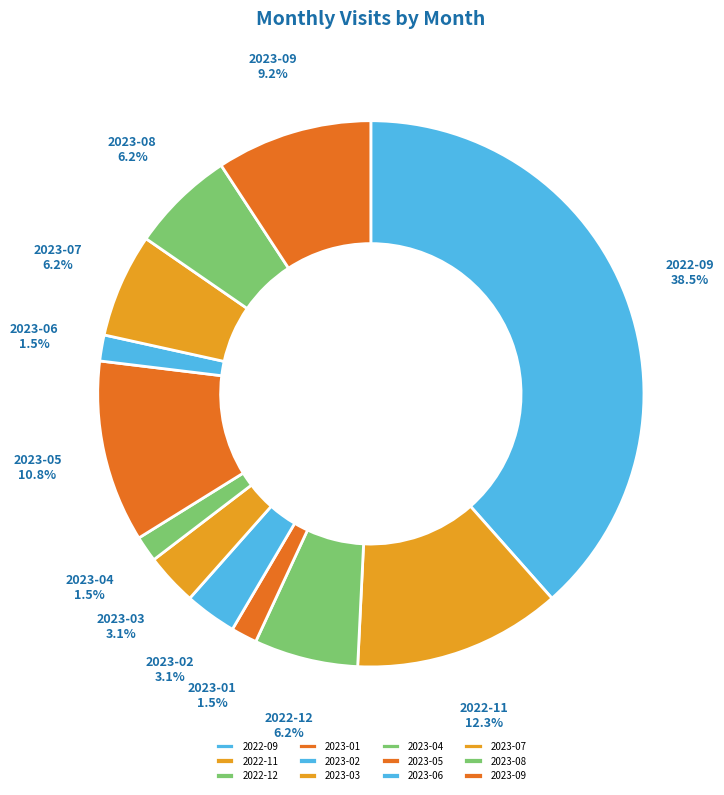

Is it true that 2023-08 is 6% of the pie?

True